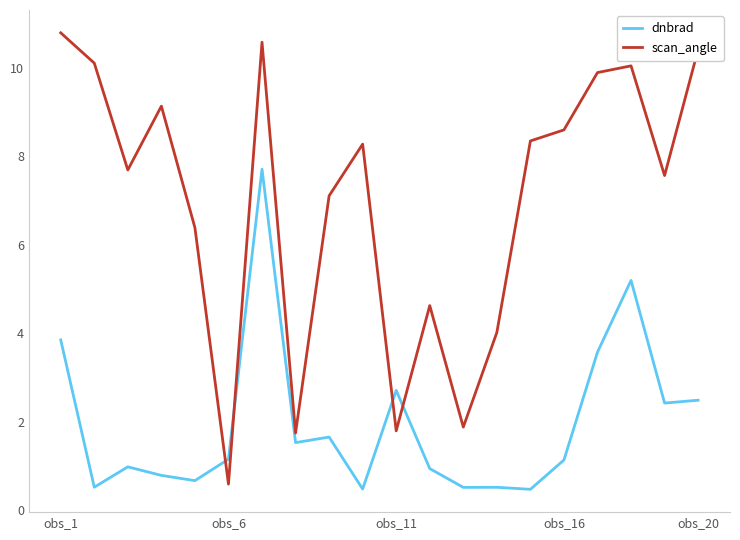

What is the smallest value displayed?

0.5